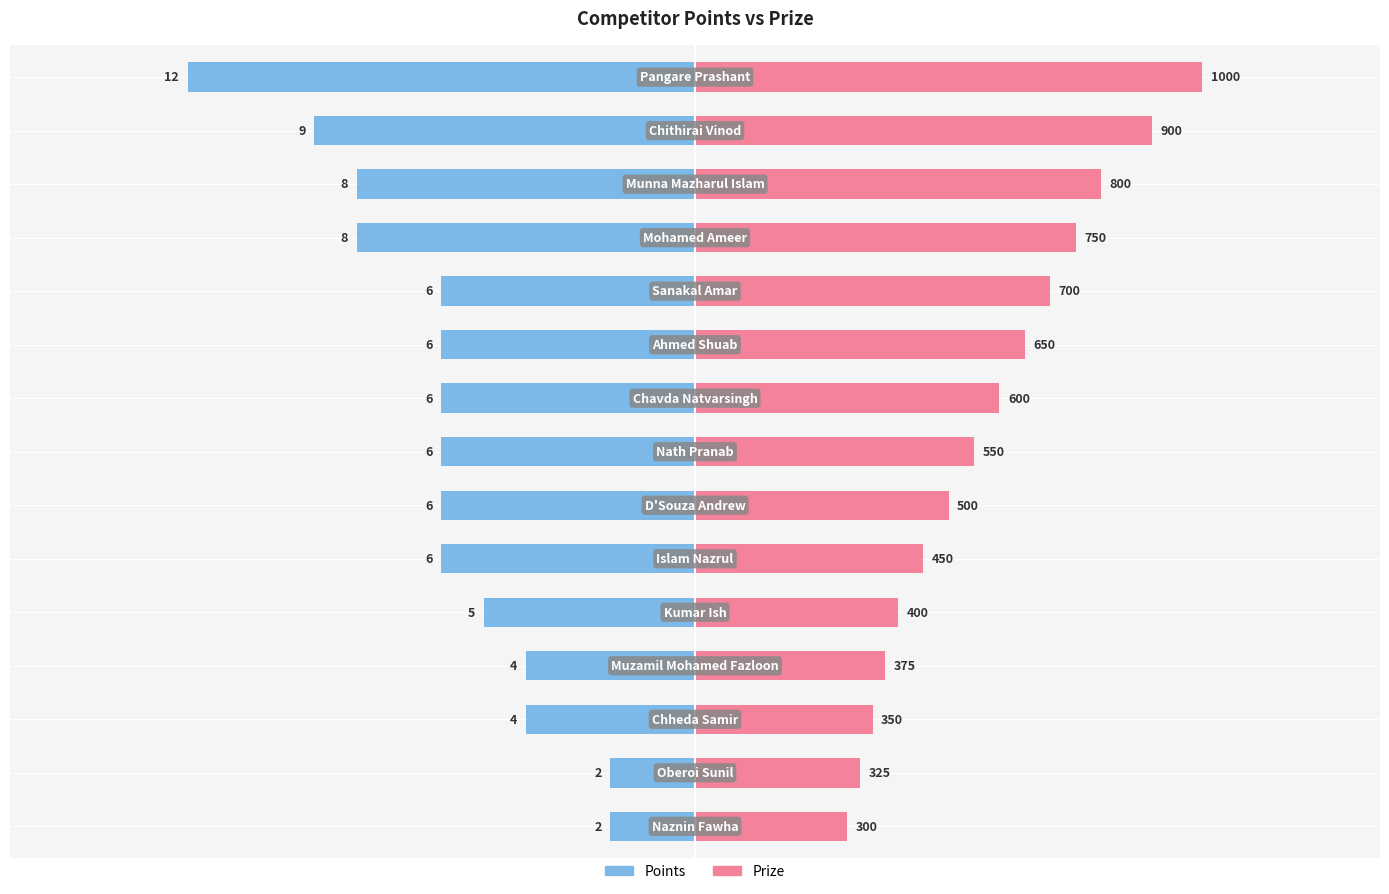

What is the difference between the maximum and minimum values in the Points series?

10.0